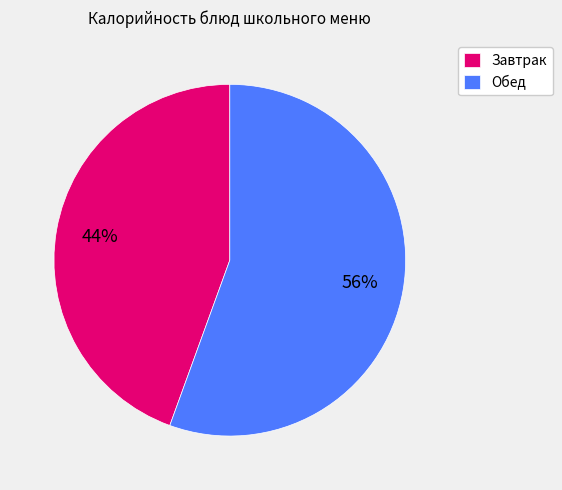

Is the sum of Обед and Завтрак greater than half?

Yes